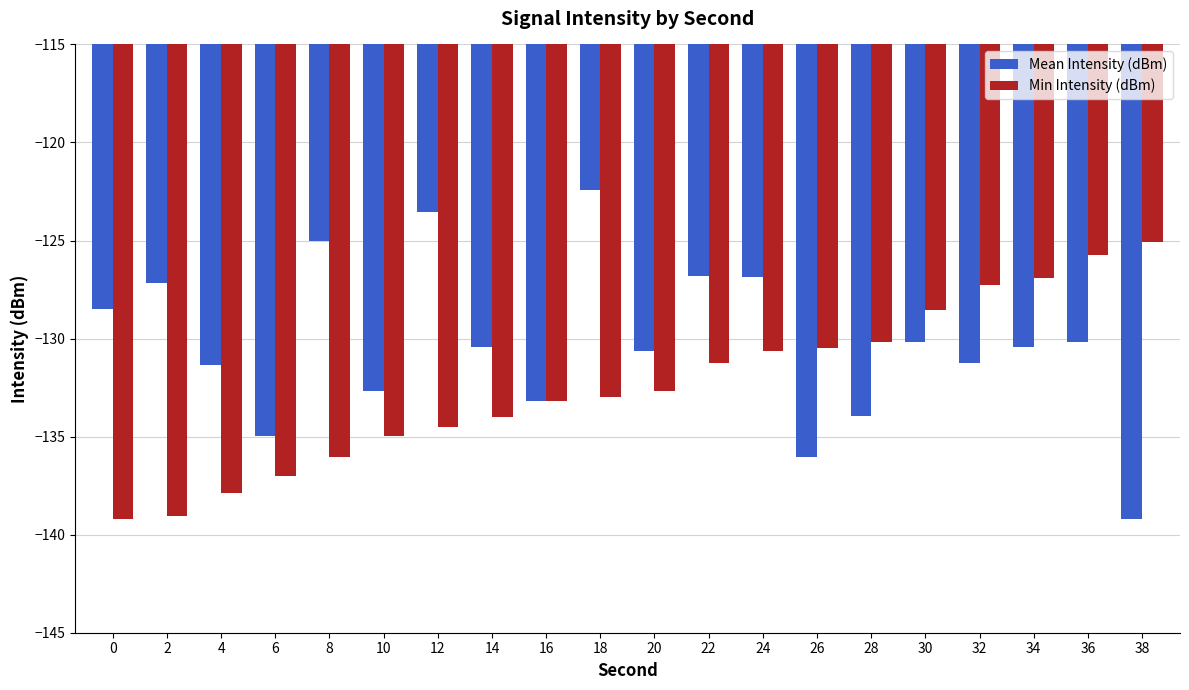

What is the total value across all series at 22?

-258.1